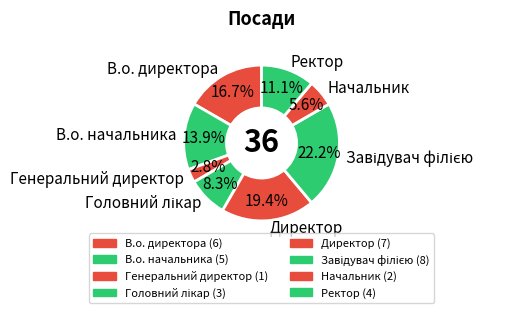

Does any single category account for the majority?

No